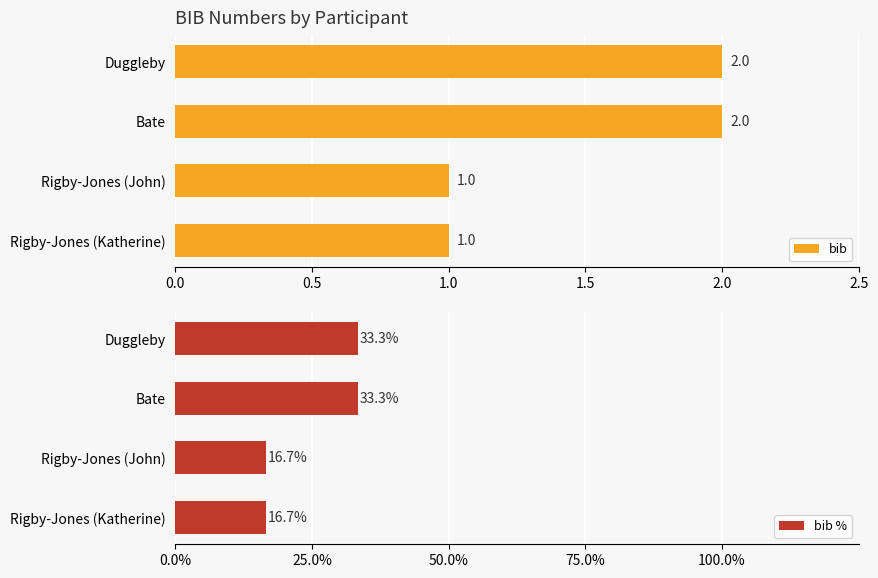

True or false: bib % has a value of 33.3 at Bate.

True